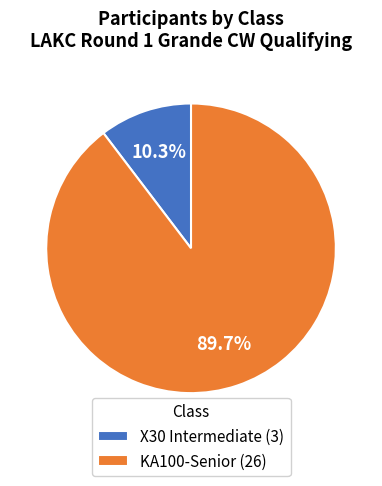

To the nearest percent, what is the average slice percentage?

50%